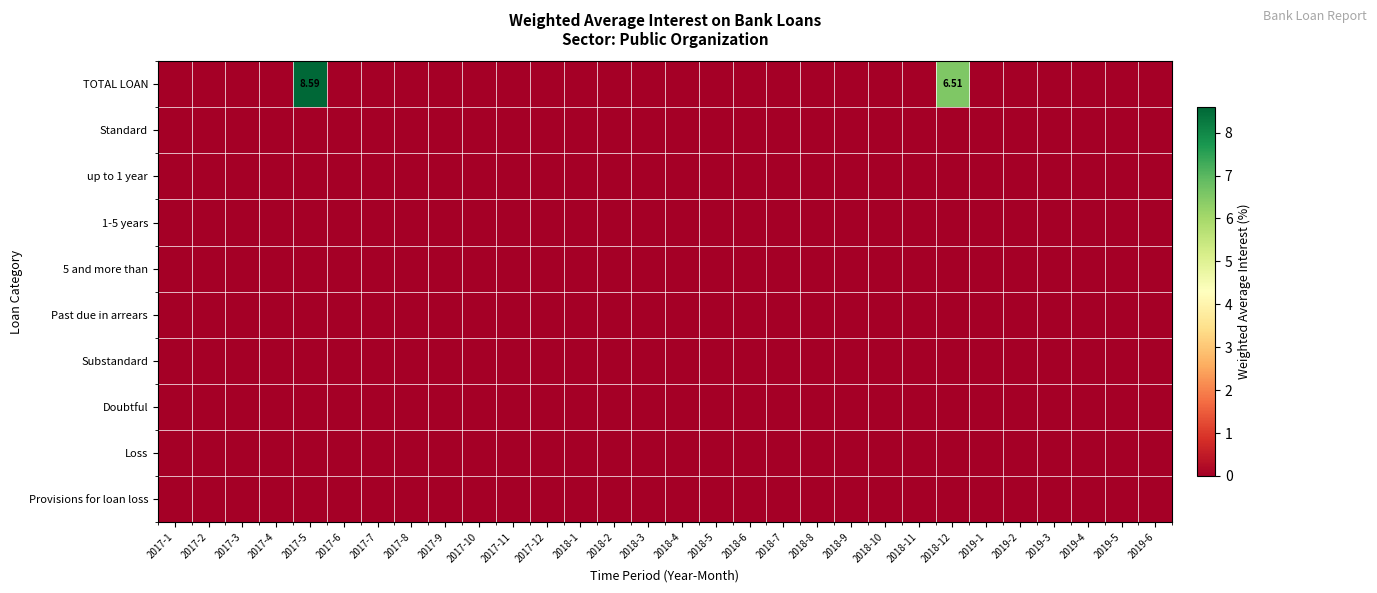

Is it true that TOTAL LOAN equals 4.5 at 2017-1?

False